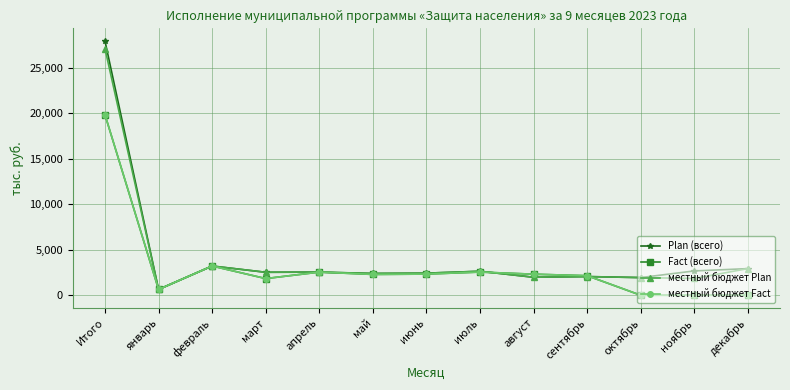

Which category has the lowest value across all series?

октябрь